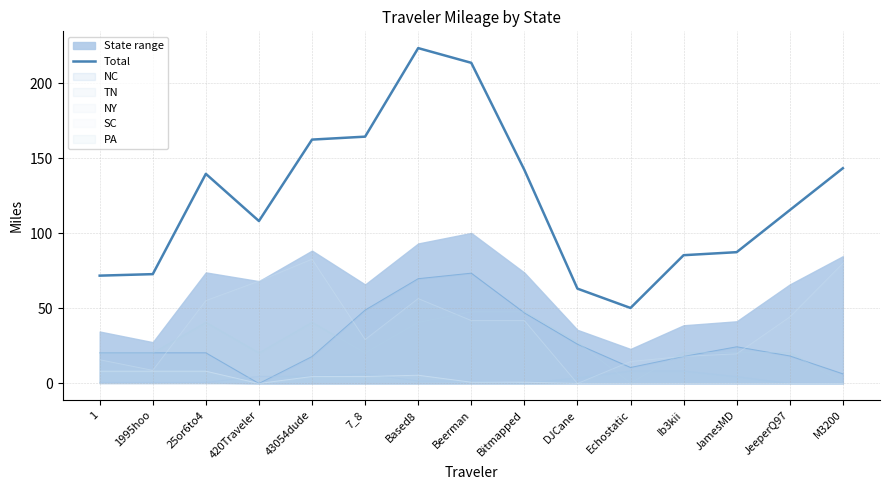

Where is the first local maximum?

25or6to4